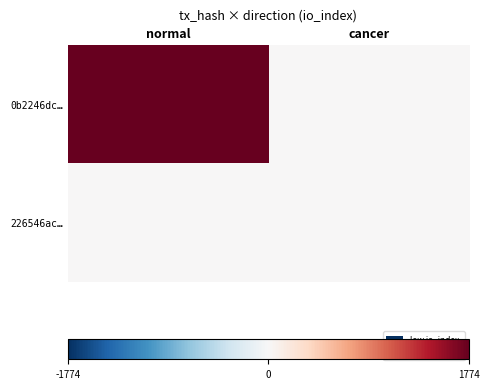

Reading right to left, list all the values displayed in this chart.

0b2246dc…: cancer=0	normal=1774
226546ac…: cancer=1	normal=0